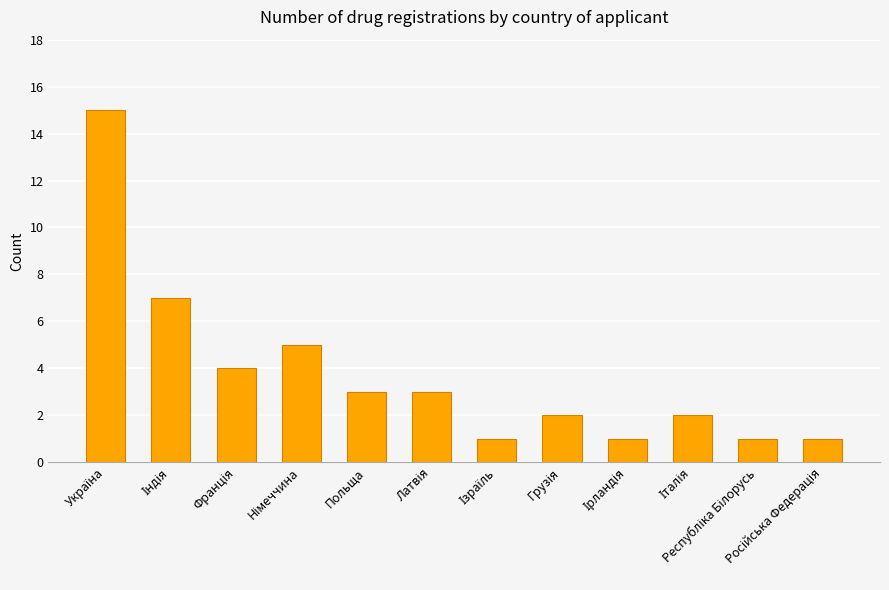

Reading left to right, what are all the values shown in this chart?

15	7	4	5	3	3	1	2	1	2	1	1